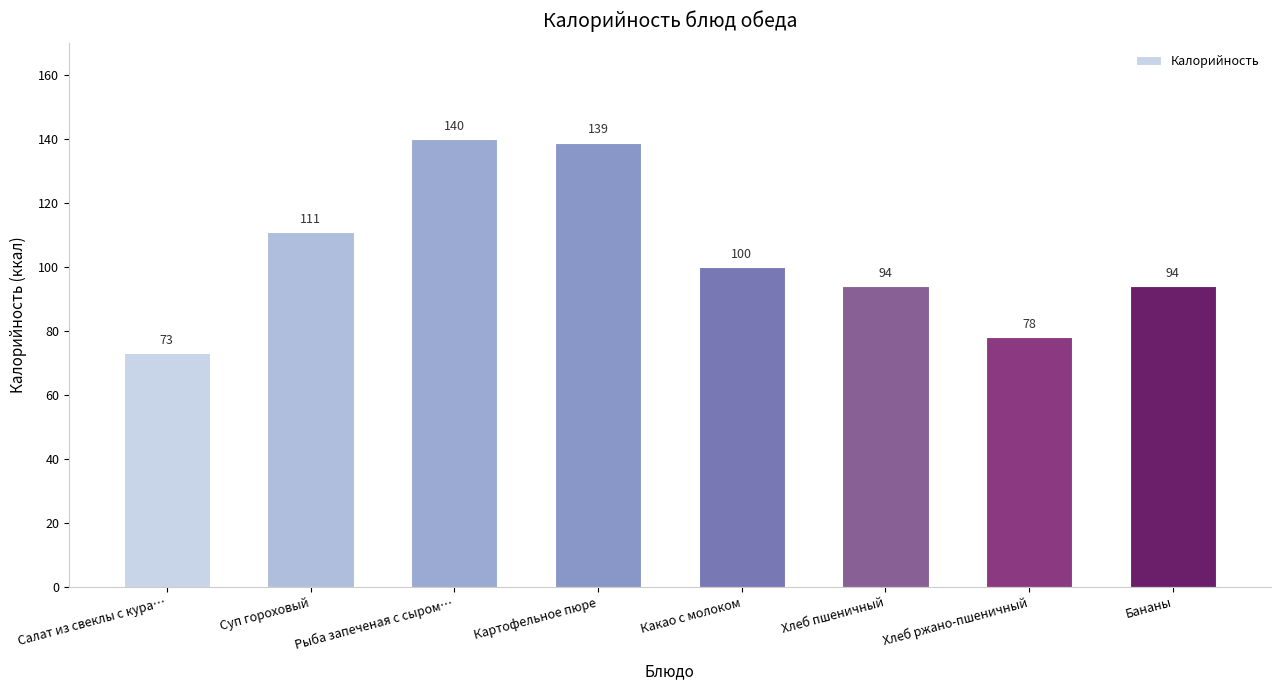

What is the difference between the second highest and second lowest values?

61